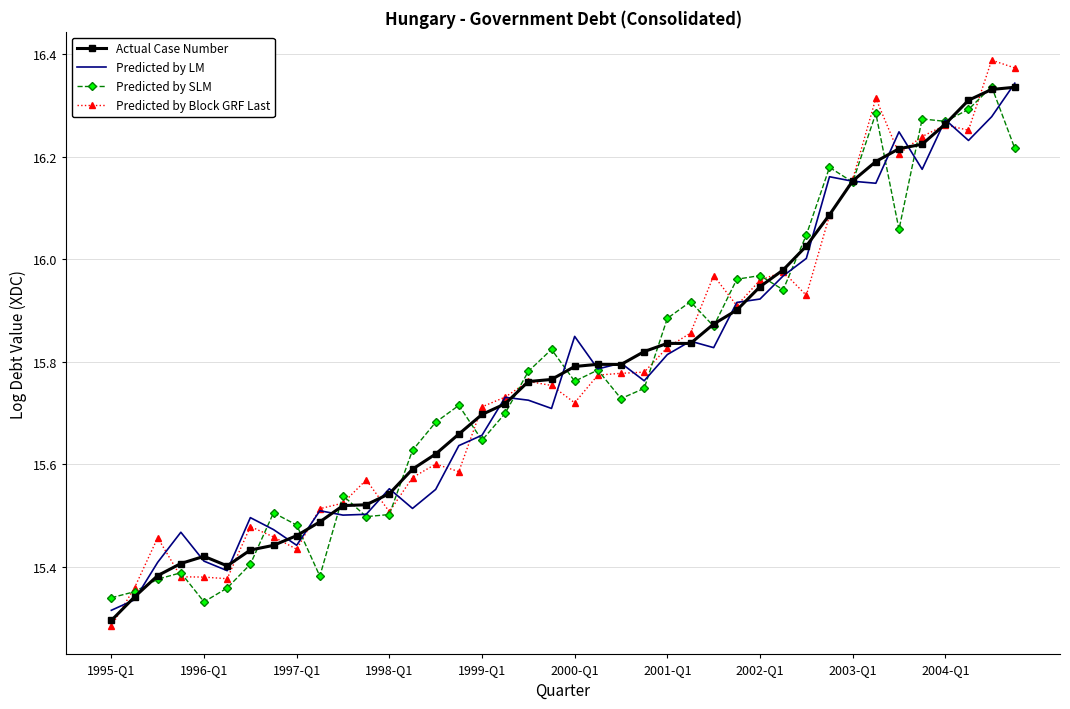

Which series has the largest range (max minus min)?

Predicted by Block GRF Last